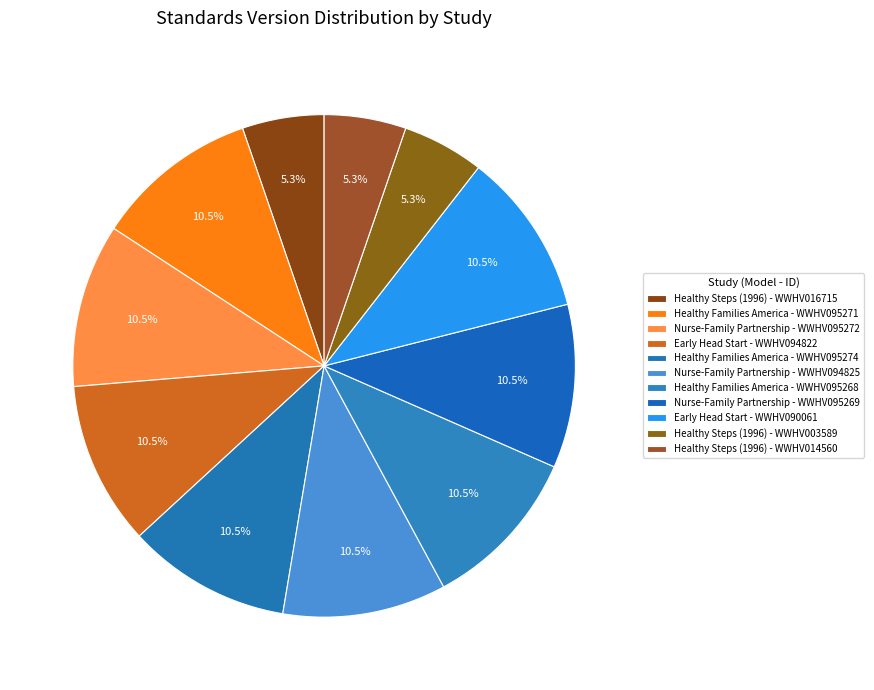

How many segments does this pie chart have?

11